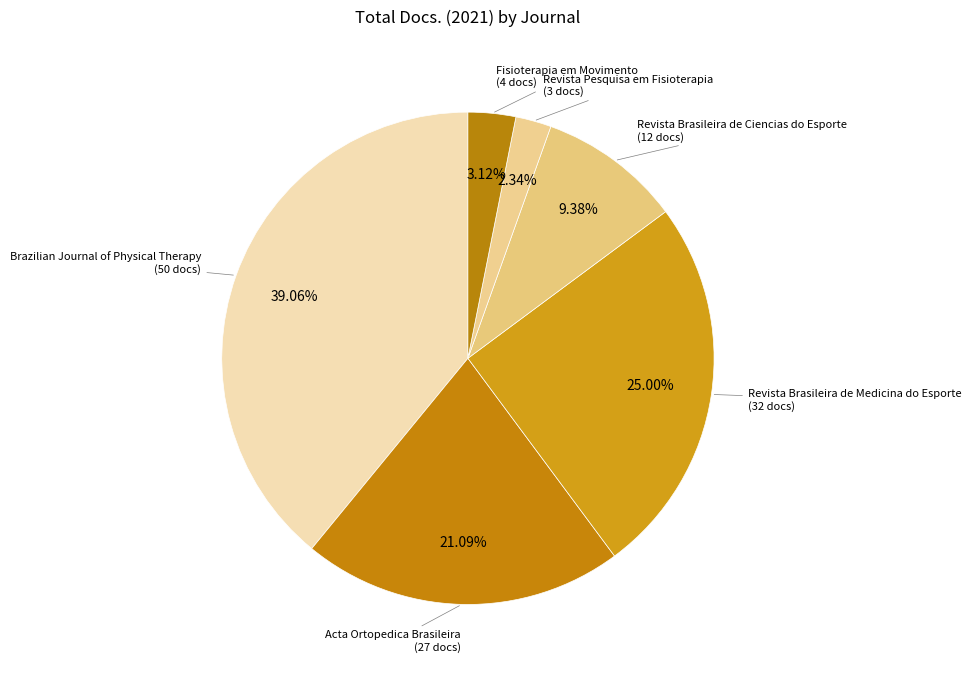

To the nearest percent, what portion does Revista Brasileira de Medicina do Esporte represent?

25%